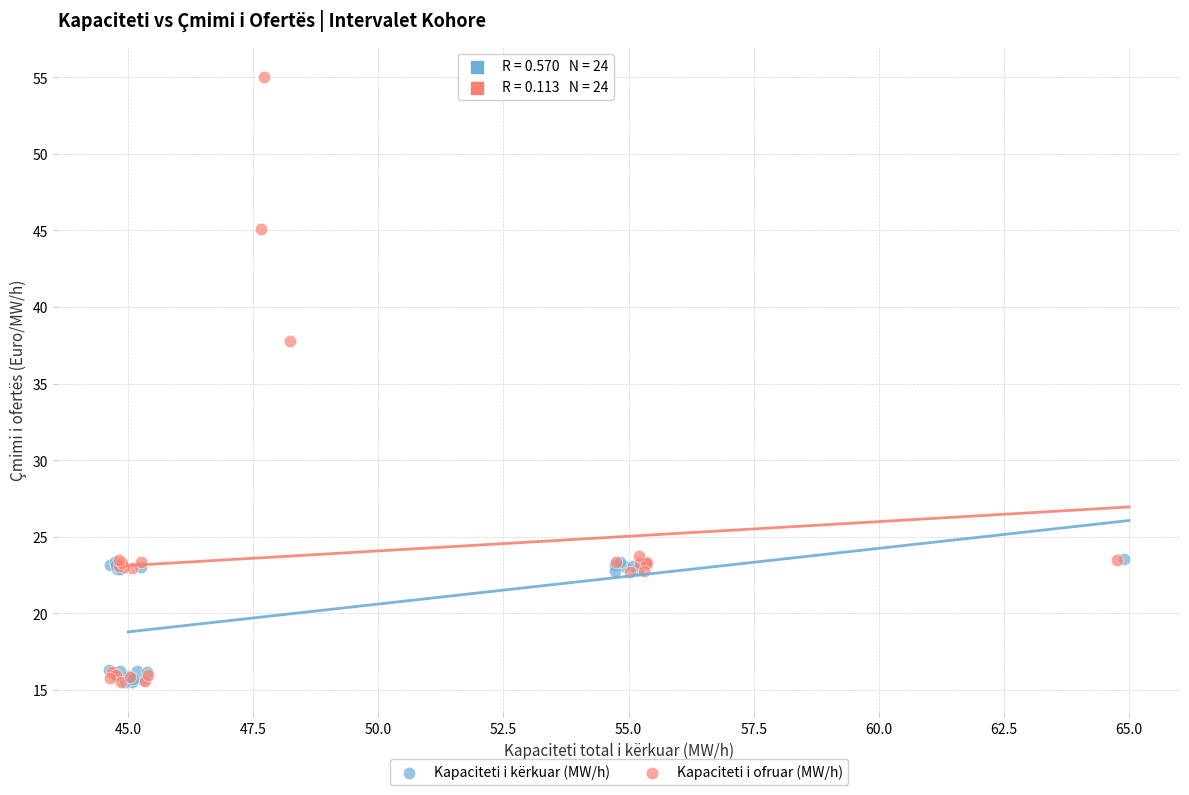

Which series has the largest Y range (max minus min)?

Kapaciteti i ofruar (MW/h)